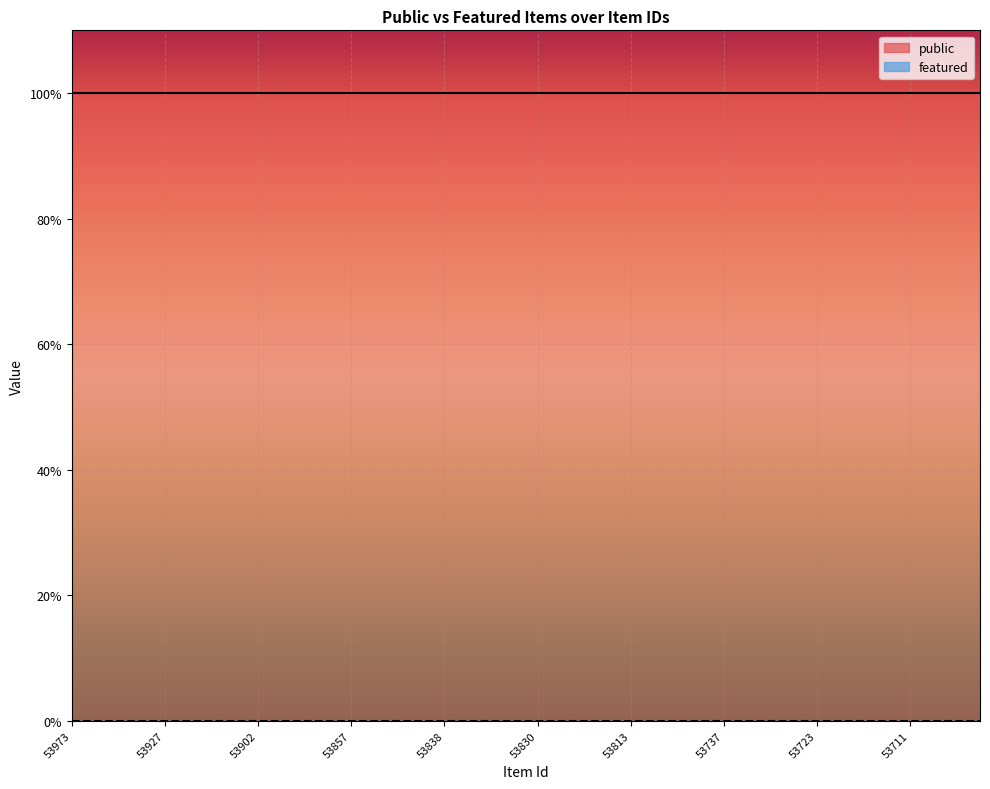

True or false: public and featured intersect in this chart.

False